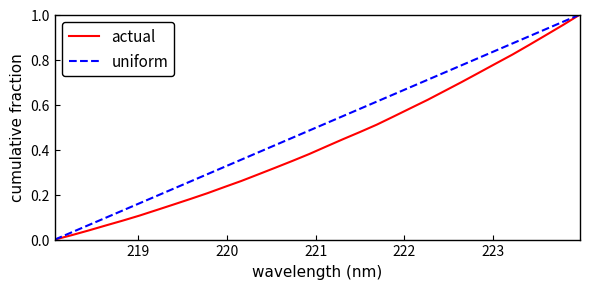

Rank the series by their average value, from highest to lowest.

uniform, actual